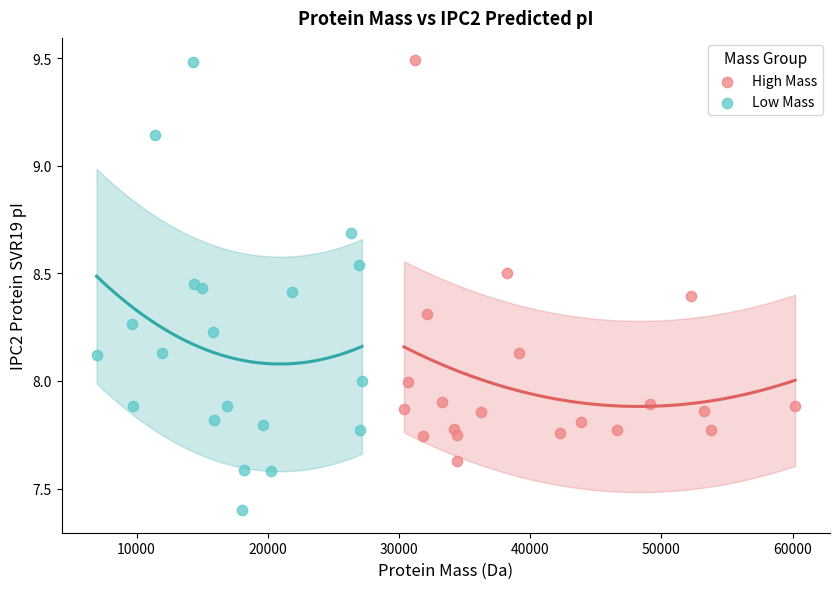

Which series has the widest spread of Y values?

Low Mass